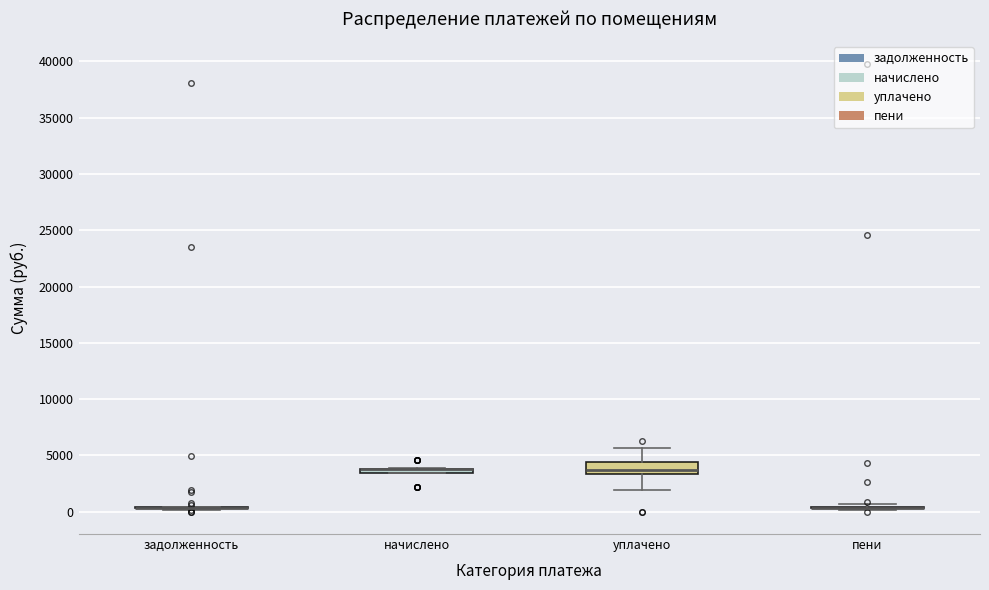

Comparing the boxes themselves (not the whiskers), which one is the tallest?

уплачено